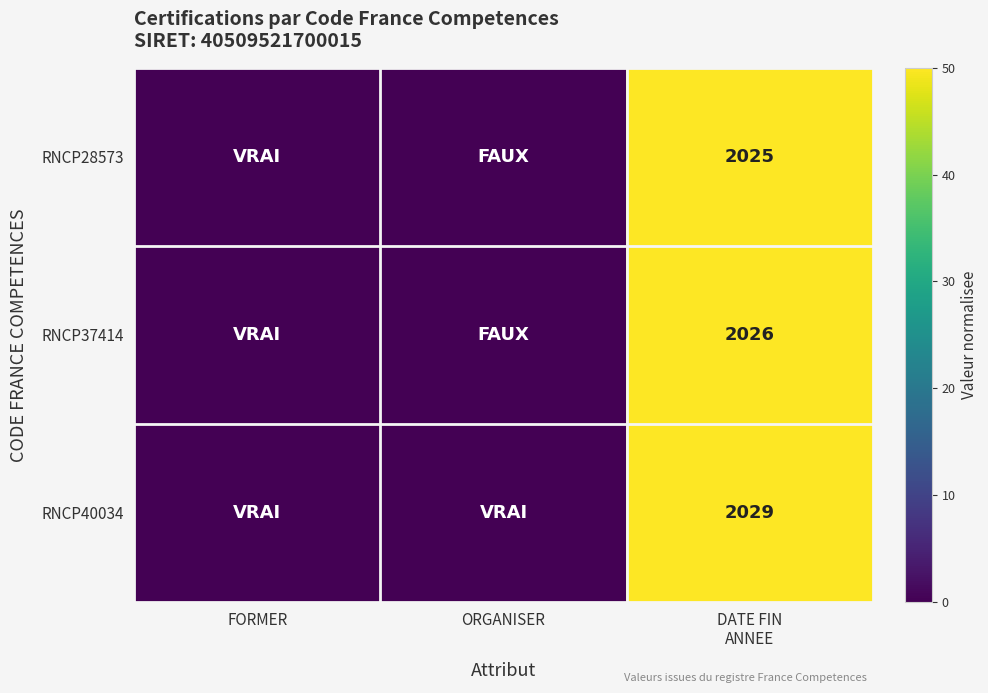

List the series in order of their overall mean, lowest first.

RNCP28573, RNCP37414, RNCP40034